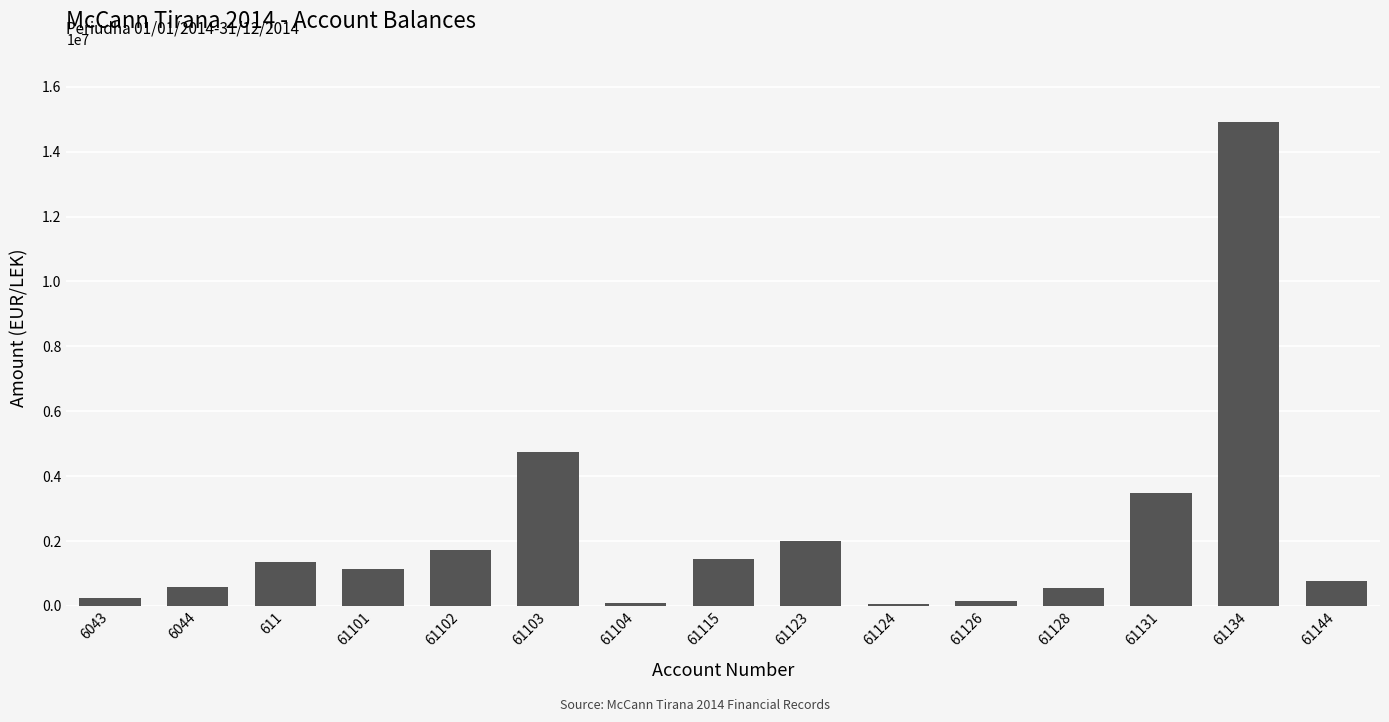

Count the number of categories in the chart.

15